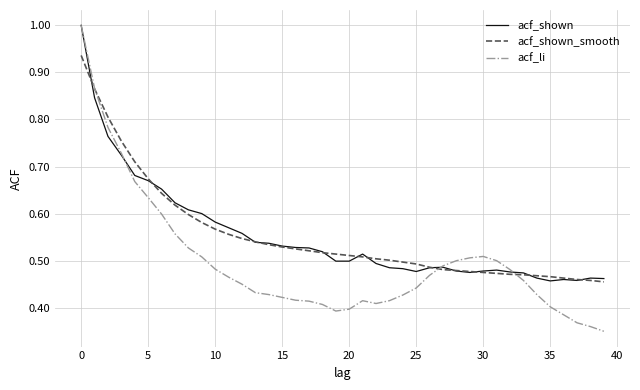

Which series has the largest range (max minus min)?

acf_li